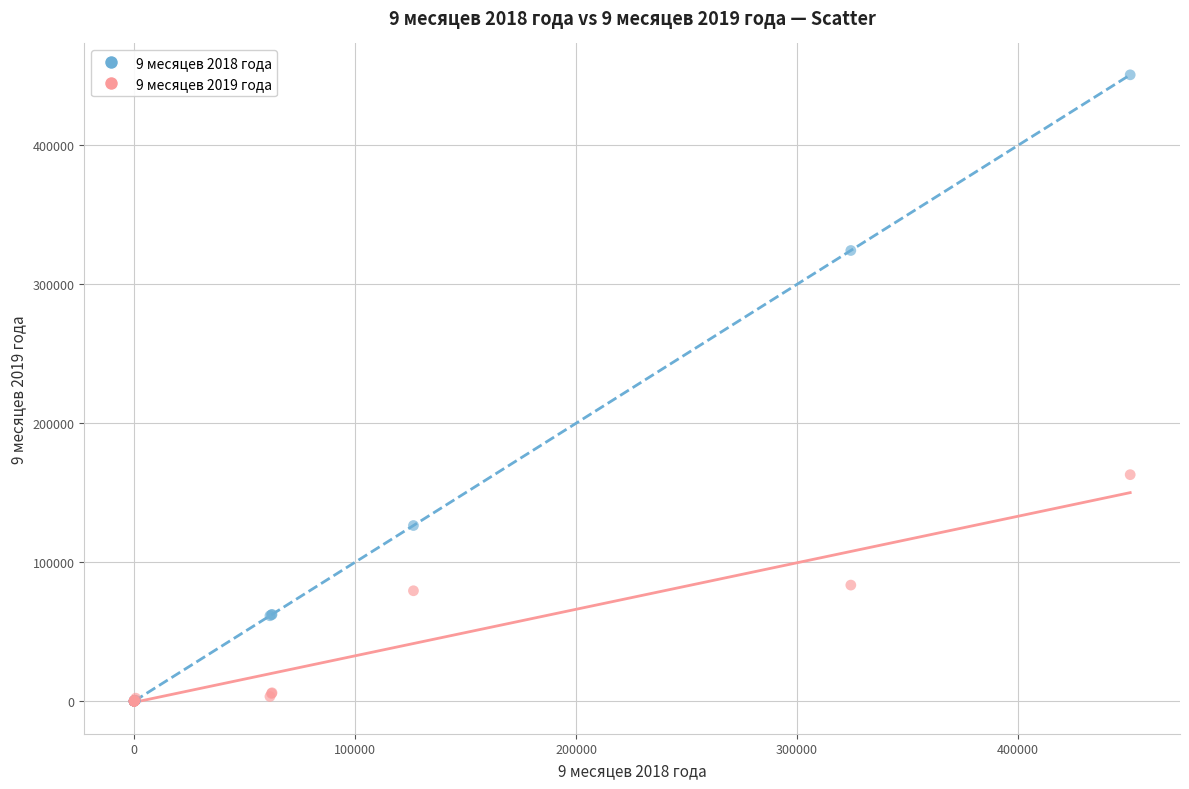

Which series contains the highest Y value?

9 месяцев 2018 года